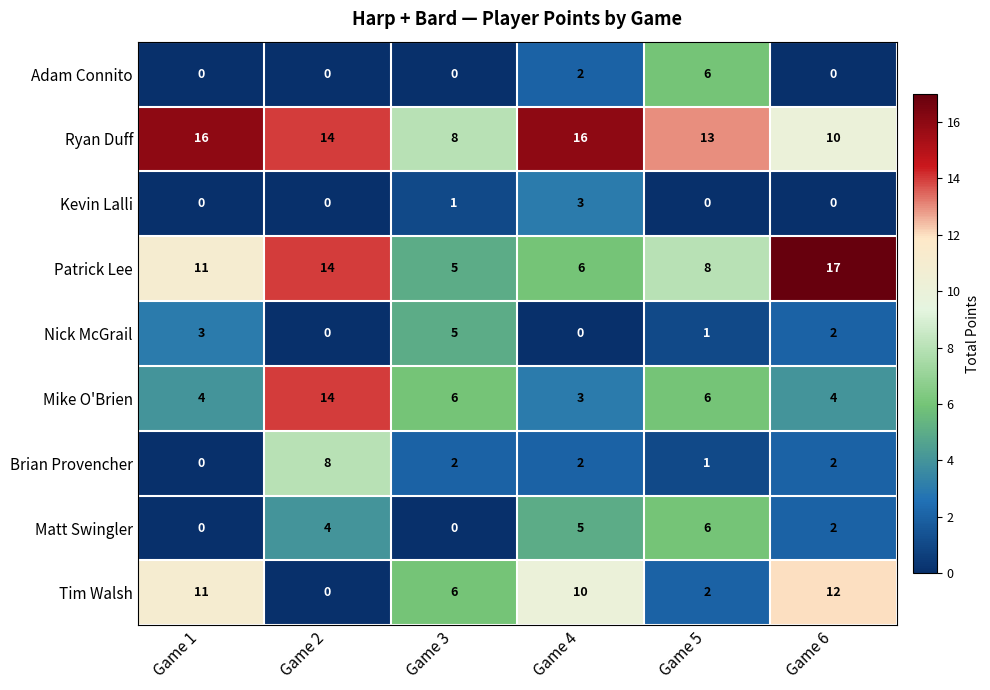

What is the spread (max minus min) of values at Game 3?

8